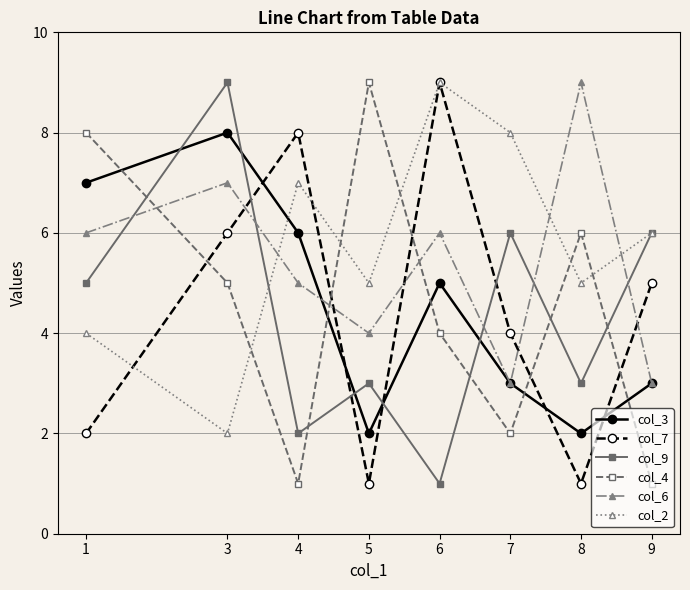

What is the maximum value shown in the chart?

9